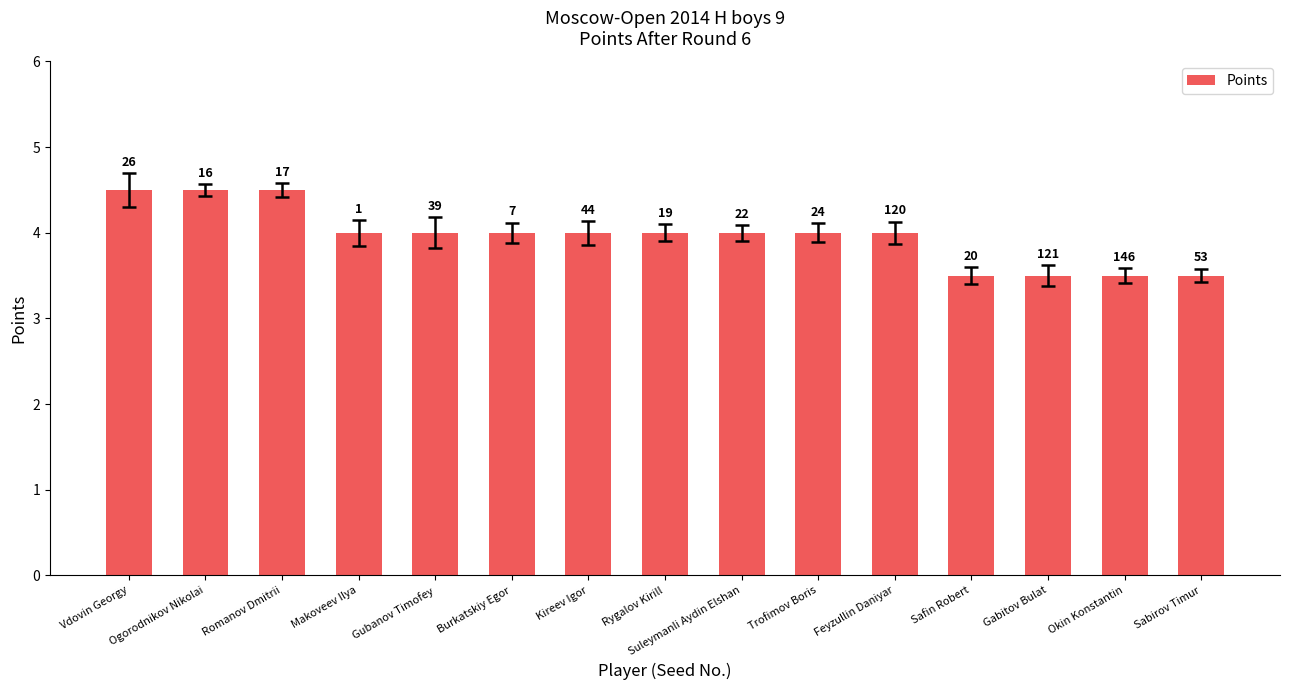

The value at Sabirov Timur is 3.5. True or false?

True